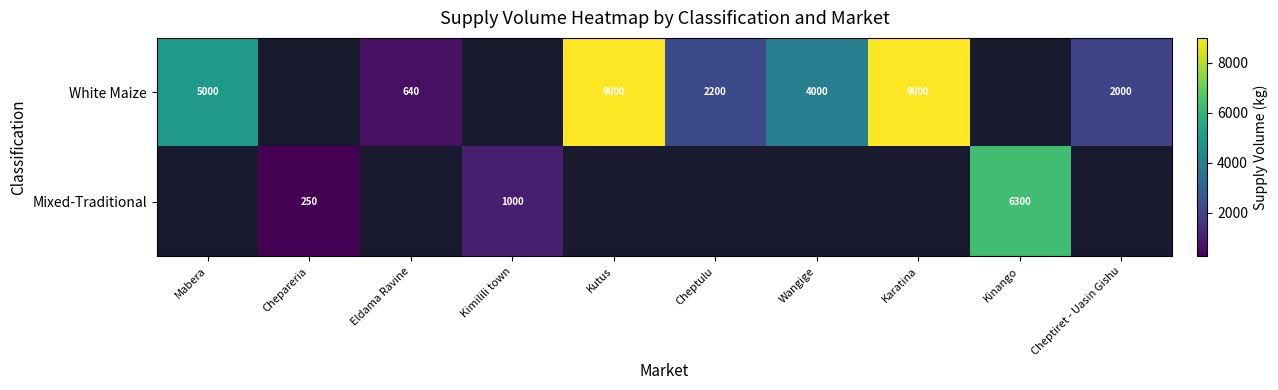

Is it true that White Maize equals 640 at Eldama Ravine?

True